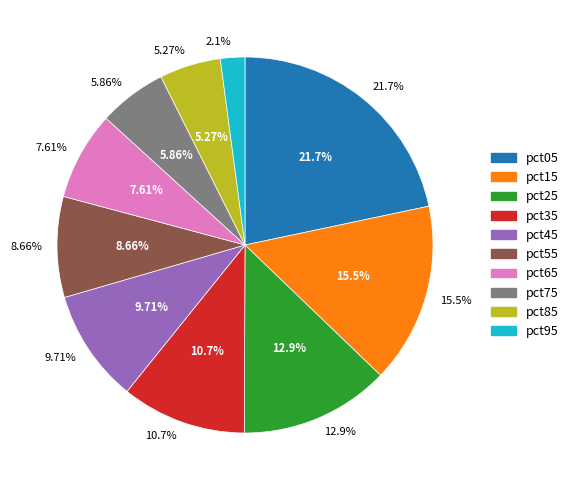

Which slice is the smallest?

pct95